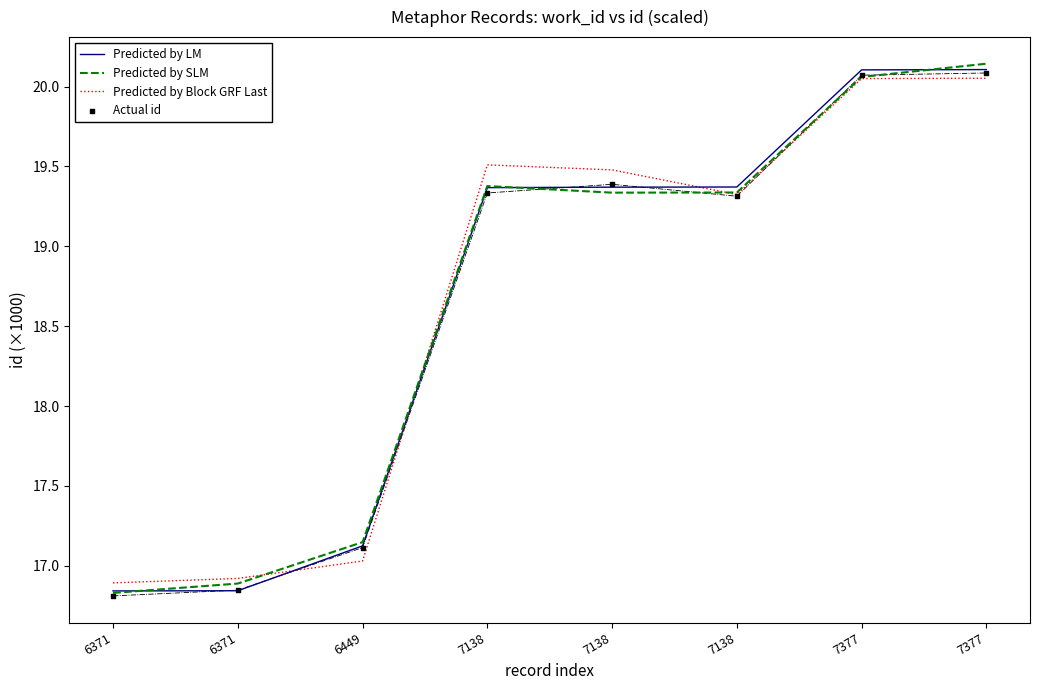

At which category is the sum across all series the highest?

7377